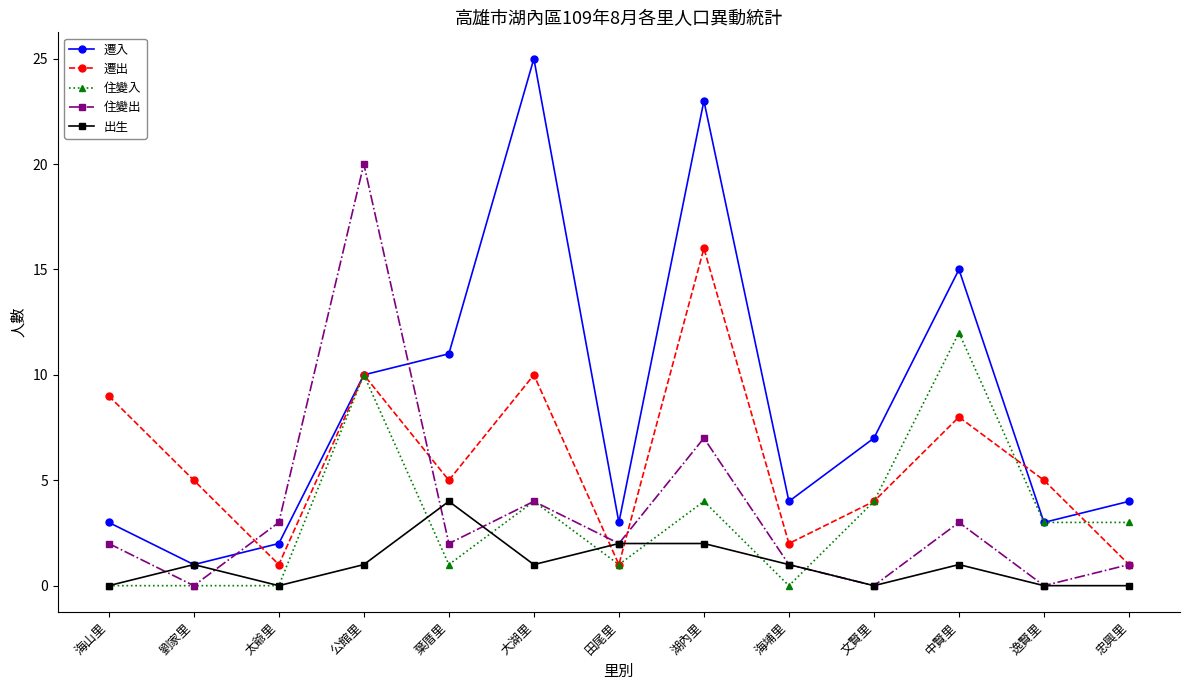

Which category has the highest value across all series?

大湖里